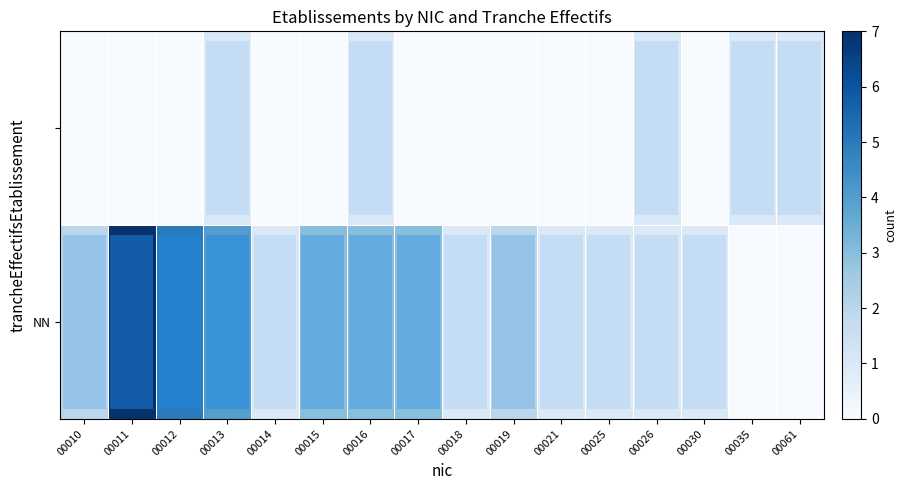

Reading left to right, extract all data points from this chart.

row_0: 2	7	5	4	1	3	3	3	1	2	1	1	1	1	0	0
row_1: 0	0	0	1	0	0	1	0	0	0	0	0	1	0	1	1